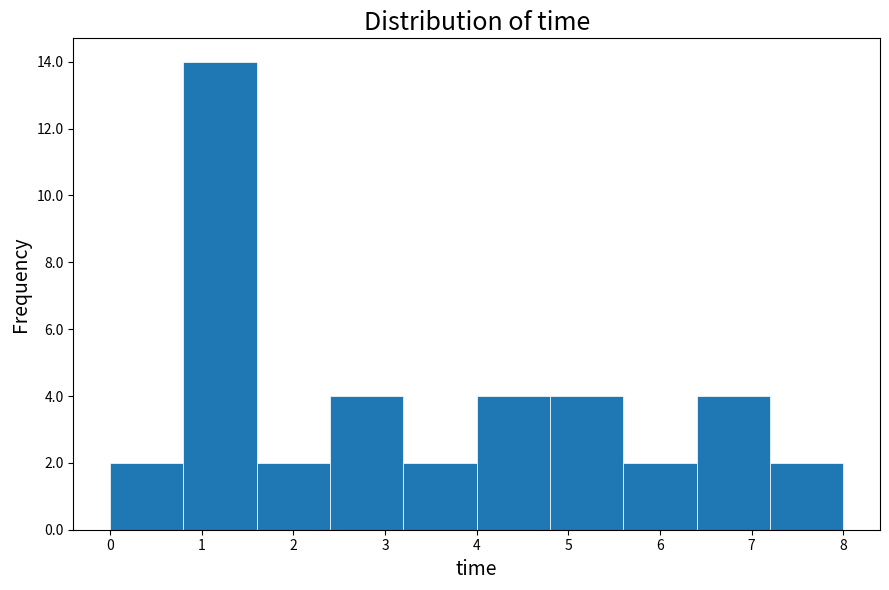

Reading left to right, transcribe this chart: for each bar, give the range it covers on the x-axis and its height. The values are not printed on the chart, so give them approximately, as read against the axis.

0.0 to 0.8: 2
0.8 to 1.6: 14
1.6 to 2.4: 2
2.4 to 3.2: 4
3.2 to 4.0: 2
4.0 to 4.8: 4
4.8 to 5.6: 4
5.6 to 6.4: 2
6.4 to 7.2: 4
7.2 to 8.0: 2